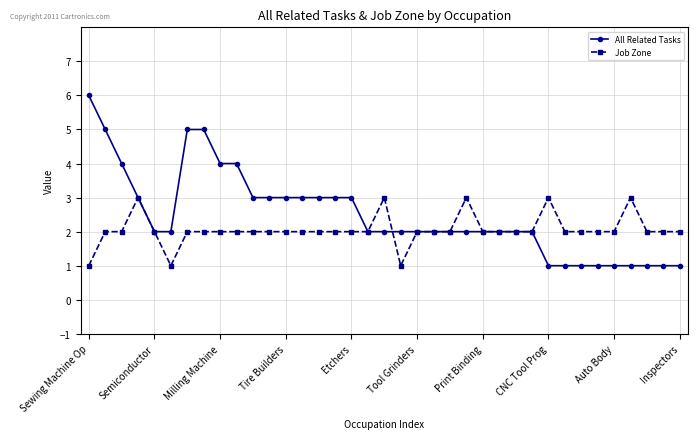

True or false: Job Zone has more than 0 points higher than both neighbors.

True